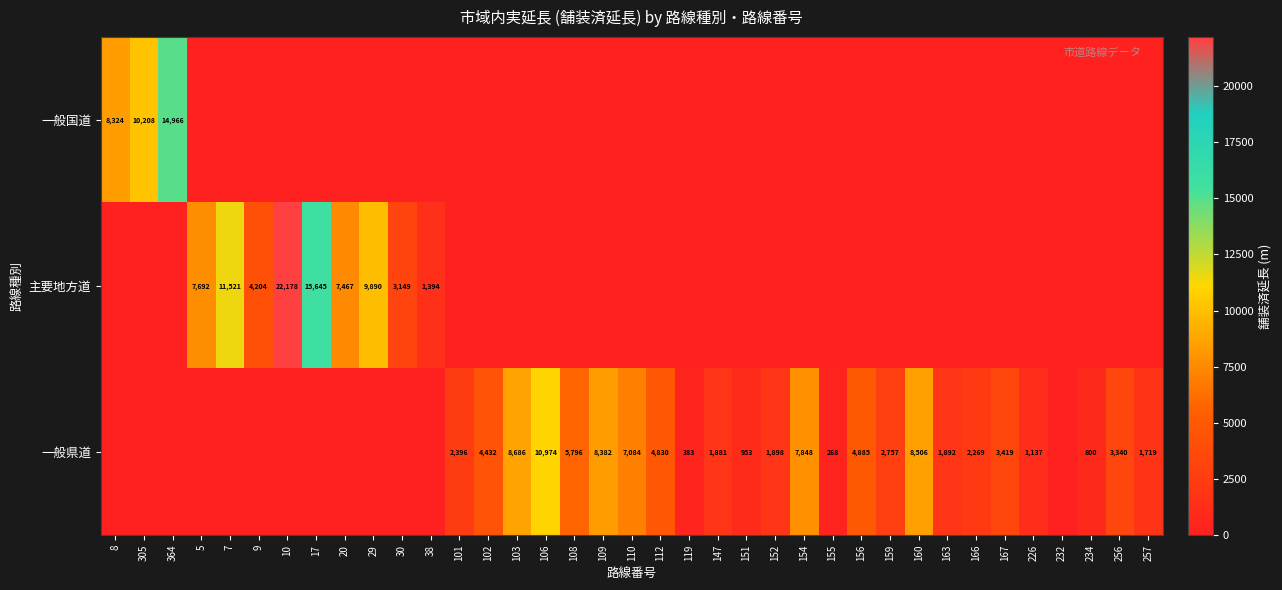

Is it true that 一般県道 equals 2757 at 159?

True